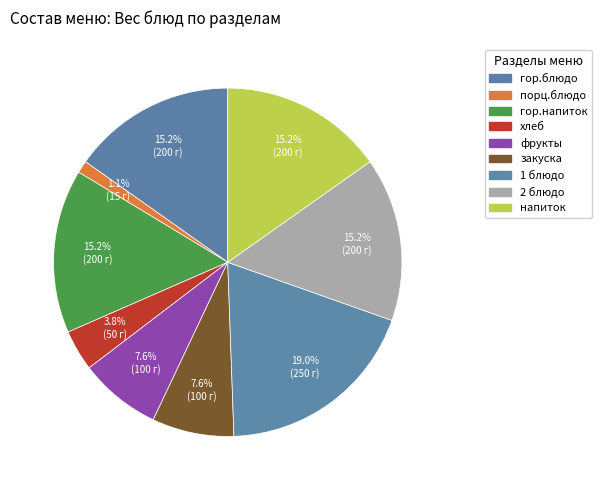

Which slice is the smallest?

порц.блюдо